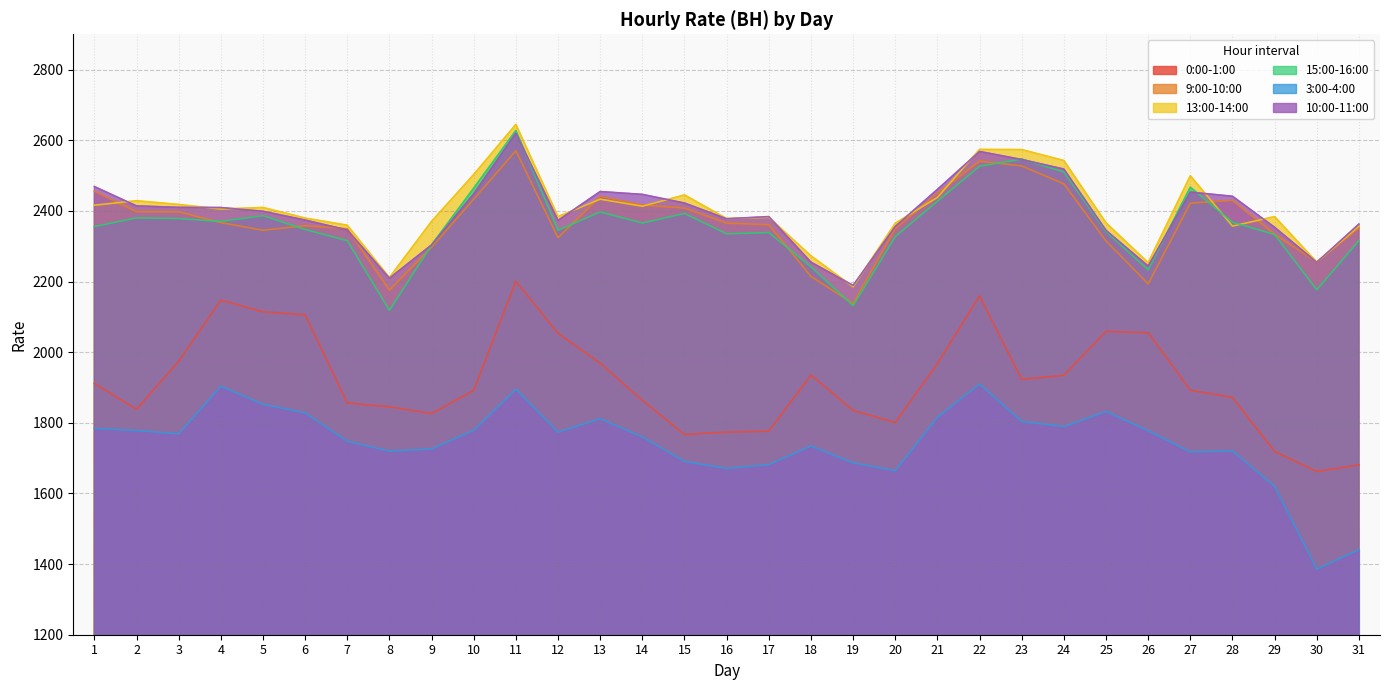

The value of 3:00-4:00 at 25 is 1832.1. True or false?

True